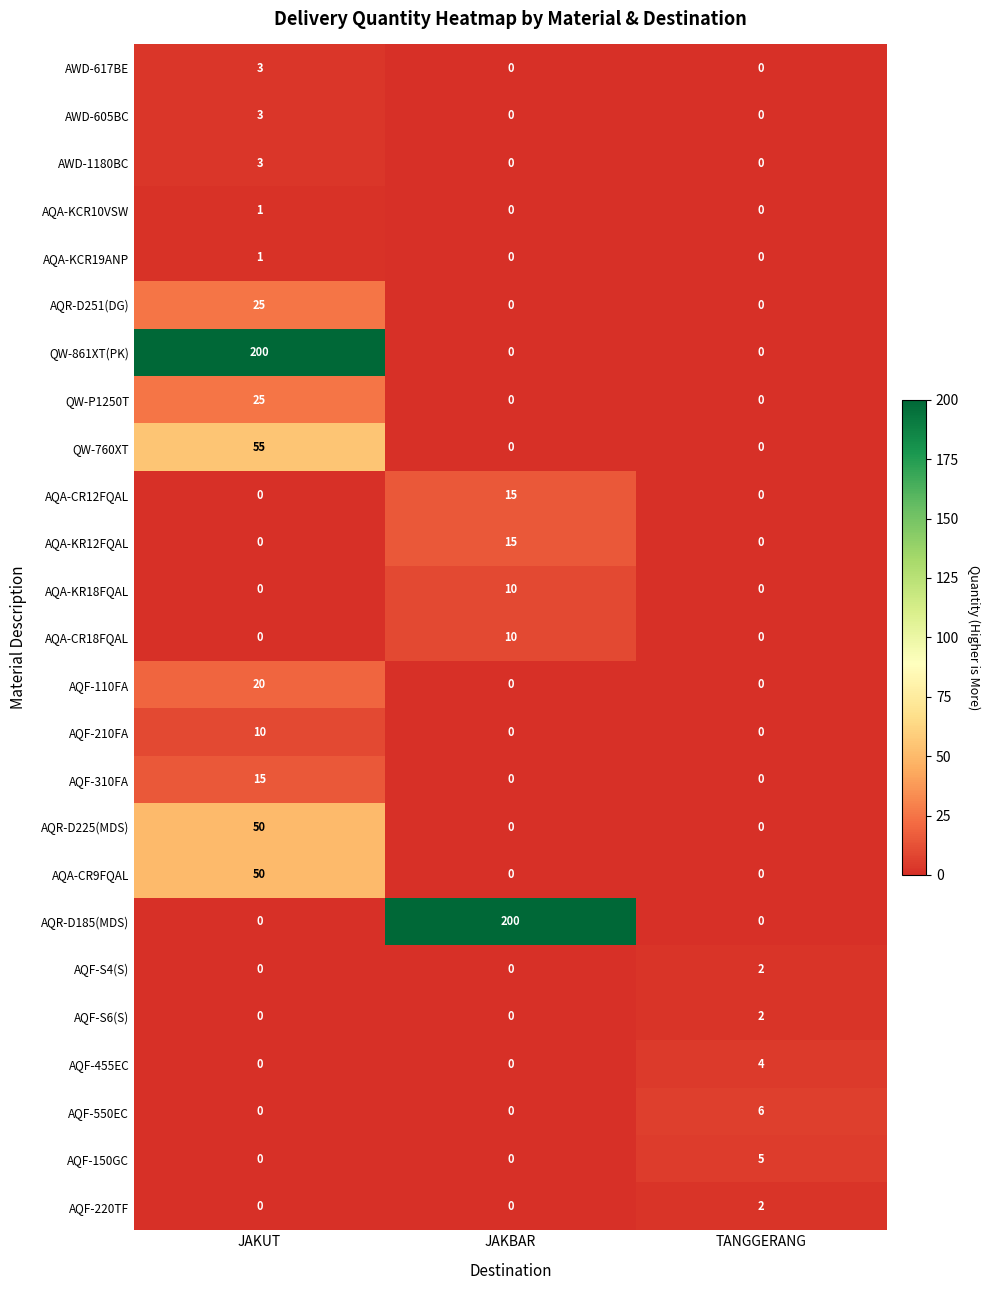

At how many categories does at least one series exceed 90?

2